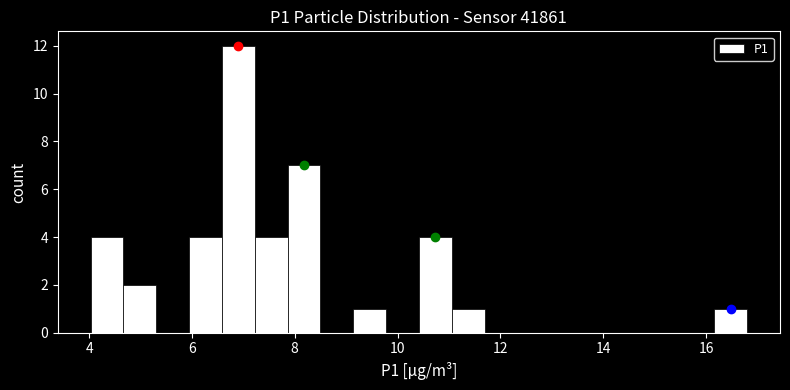

Around what value on the x-axis is the tallest bar? Give the approximate position of its centre, as read against the axis.

7.0